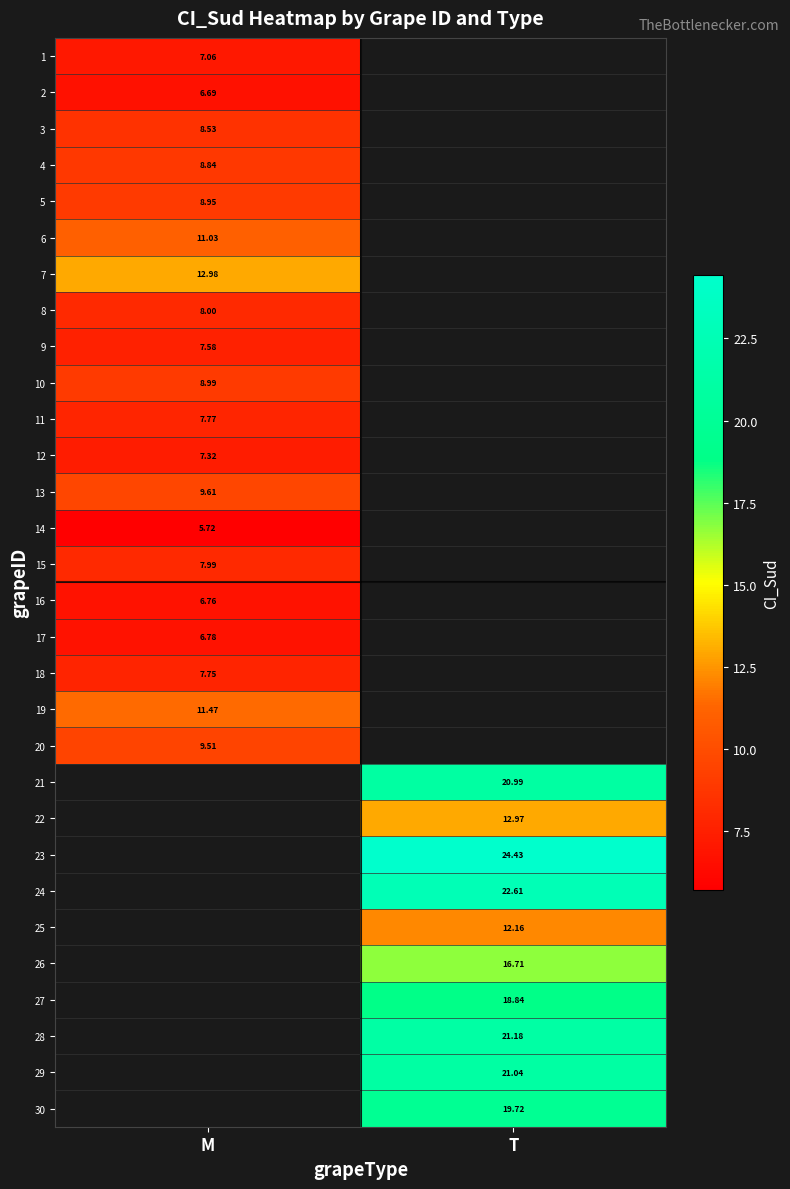

At how many categories does at least one series exceed 21?

1